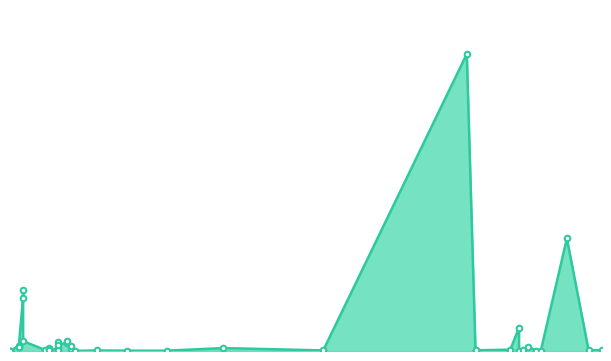

What is the approximate value at 26.07.2016?

4460.0